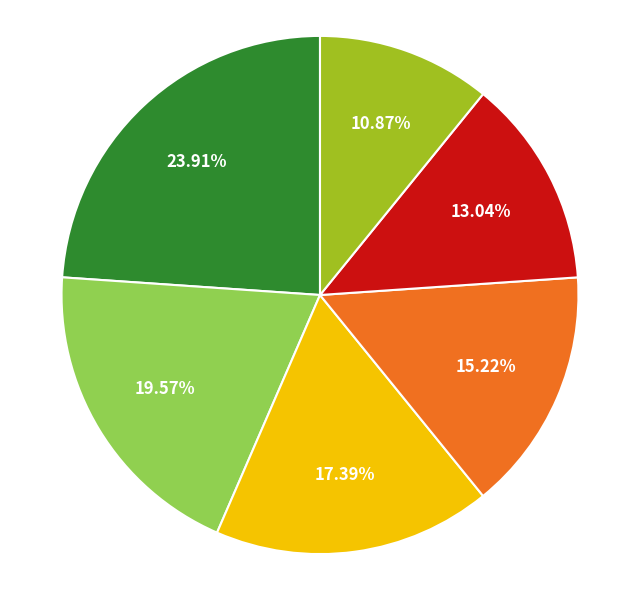

Is there a majority slice in this chart?

No